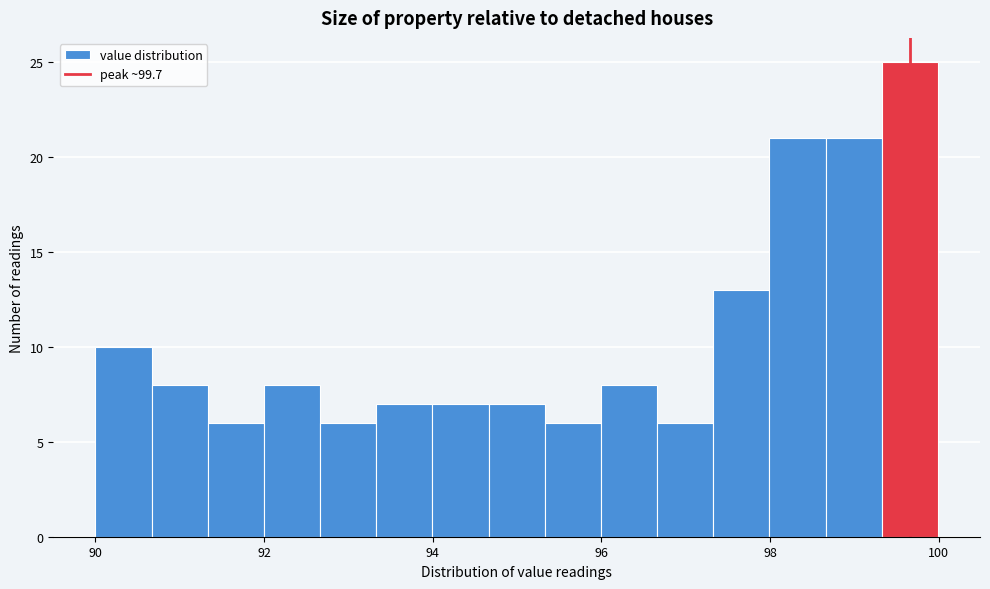

Around what value on the x-axis is the tallest bar? Give the approximate position of its centre, as read against the axis.

99.6